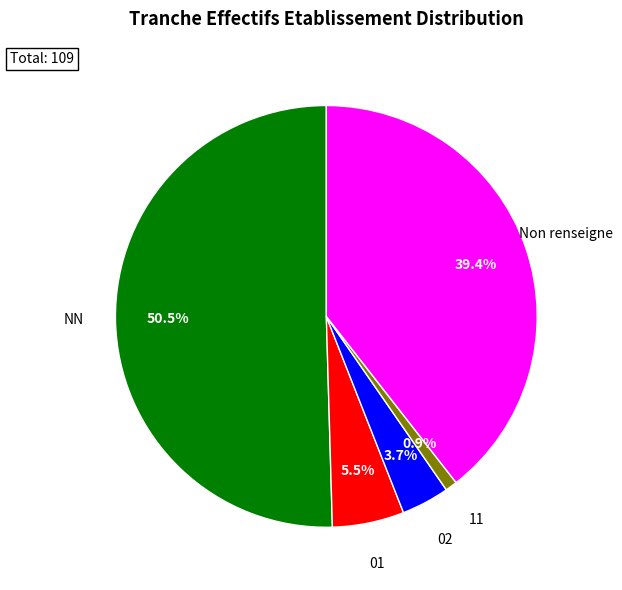

Does any single category account for the majority?

Yes